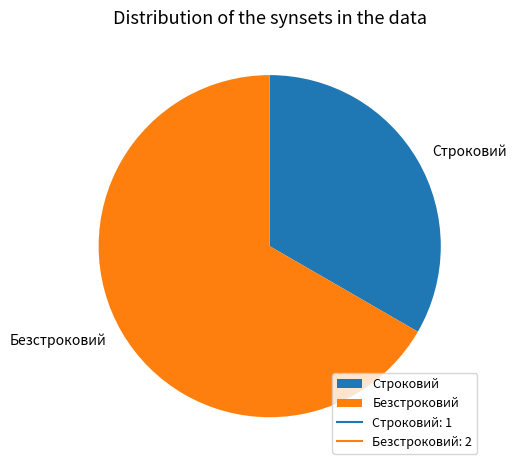

Between Строковий and Безстроковий, which is larger?

Безстроковий